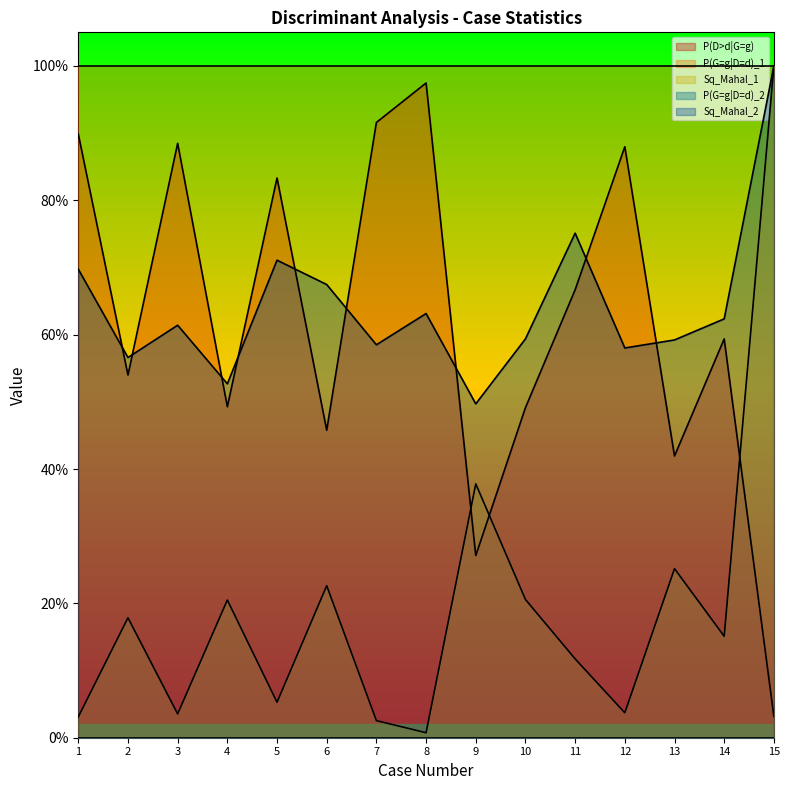

What is the lowest value of the Sq_Mahal_2 series?

0.5